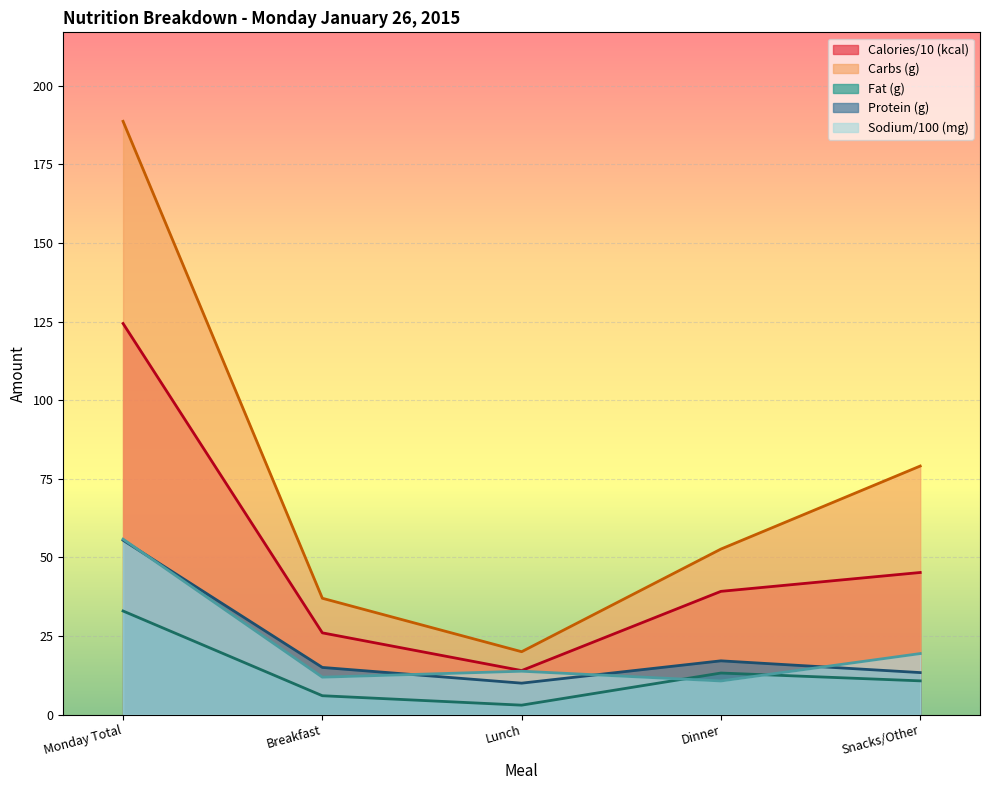

What is the maximum value shown in the chart?

188.7